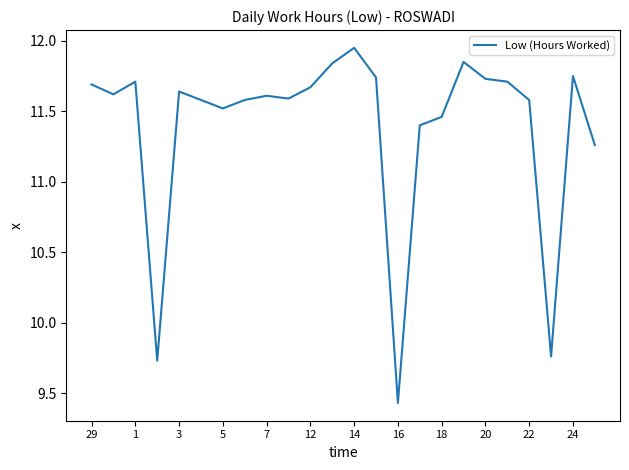

Does the chart have visible grid lines?

No